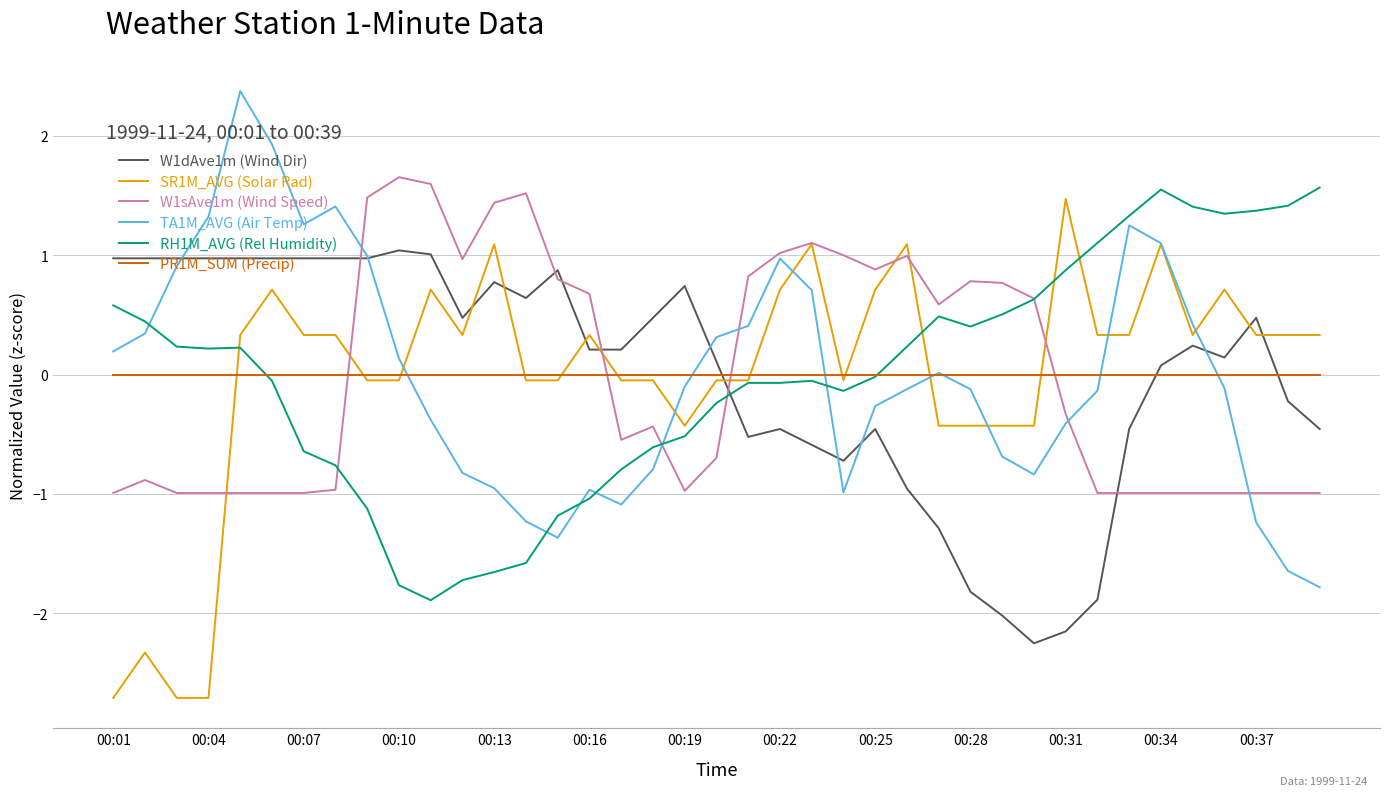

What is the minimum value for W1dAve1m (Wind Dir)?

-2.3